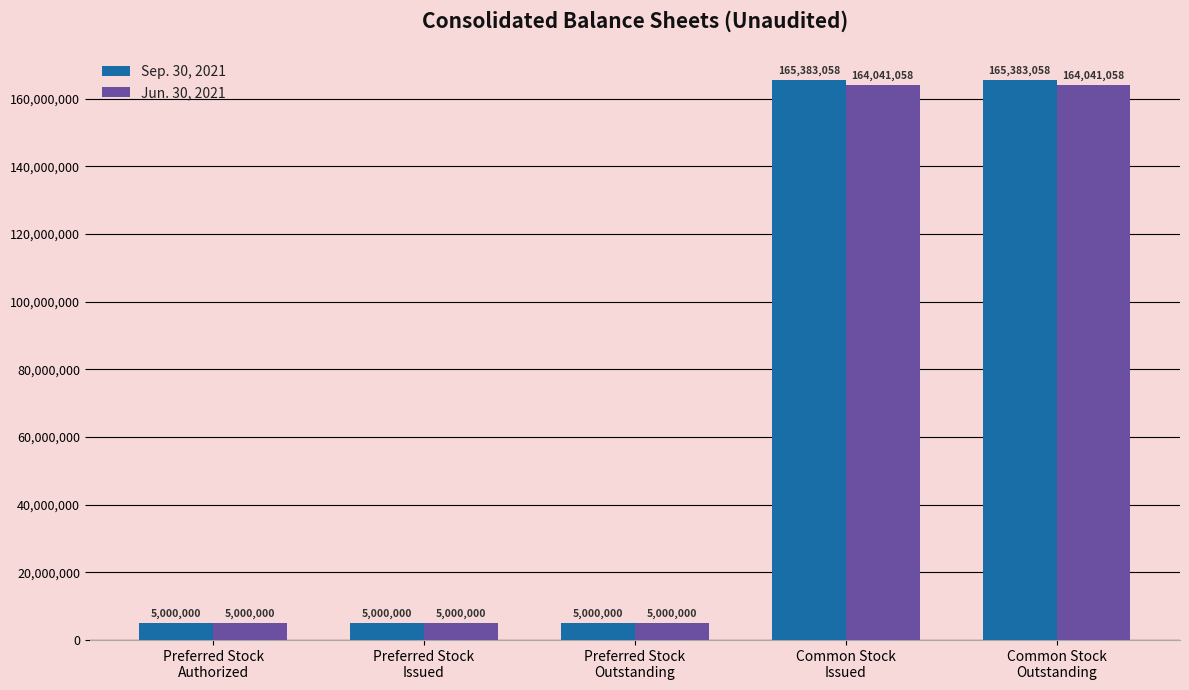

What is the maximum value for Sep. 30, 2021?

165383058